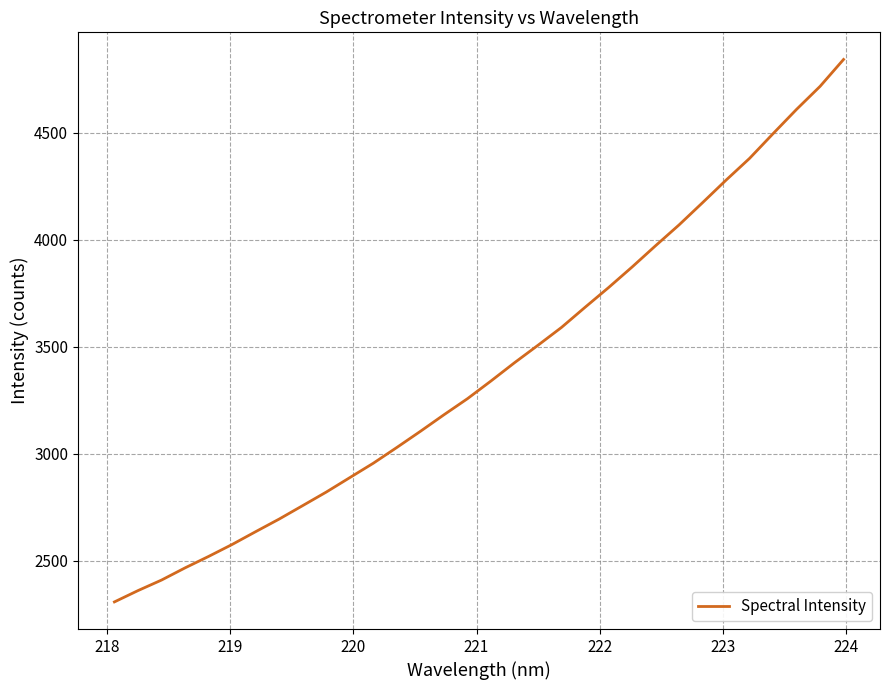

What is the minimum value shown in the chart?

2308.2